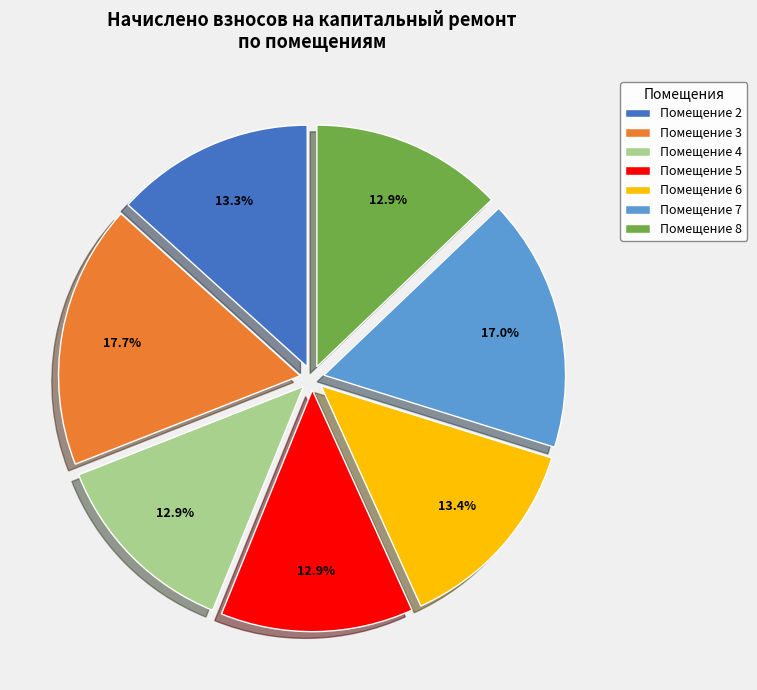

Is there any slice that represents more than half of the pie?

No